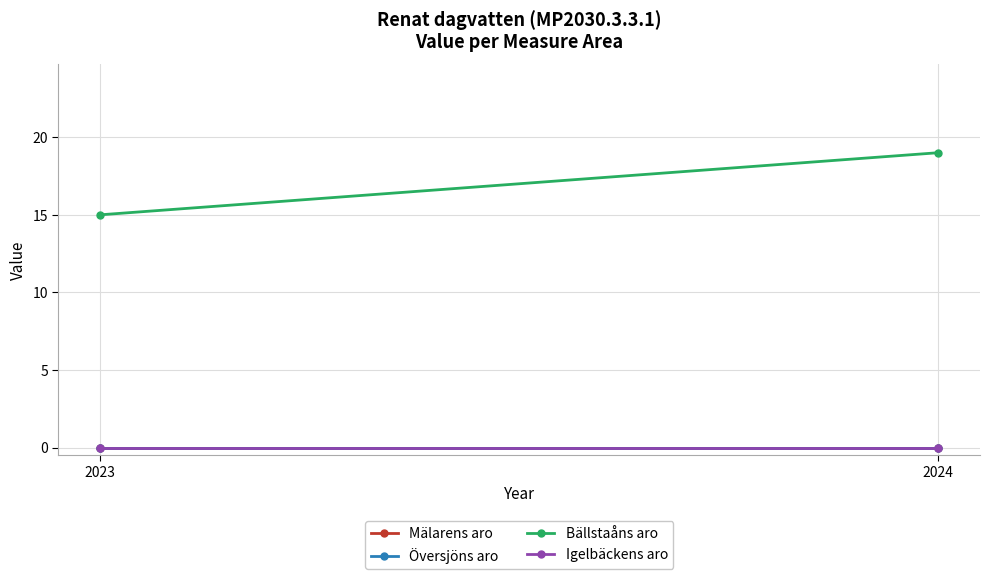

Where is Översjöns aro nearest to the value 0?

2023